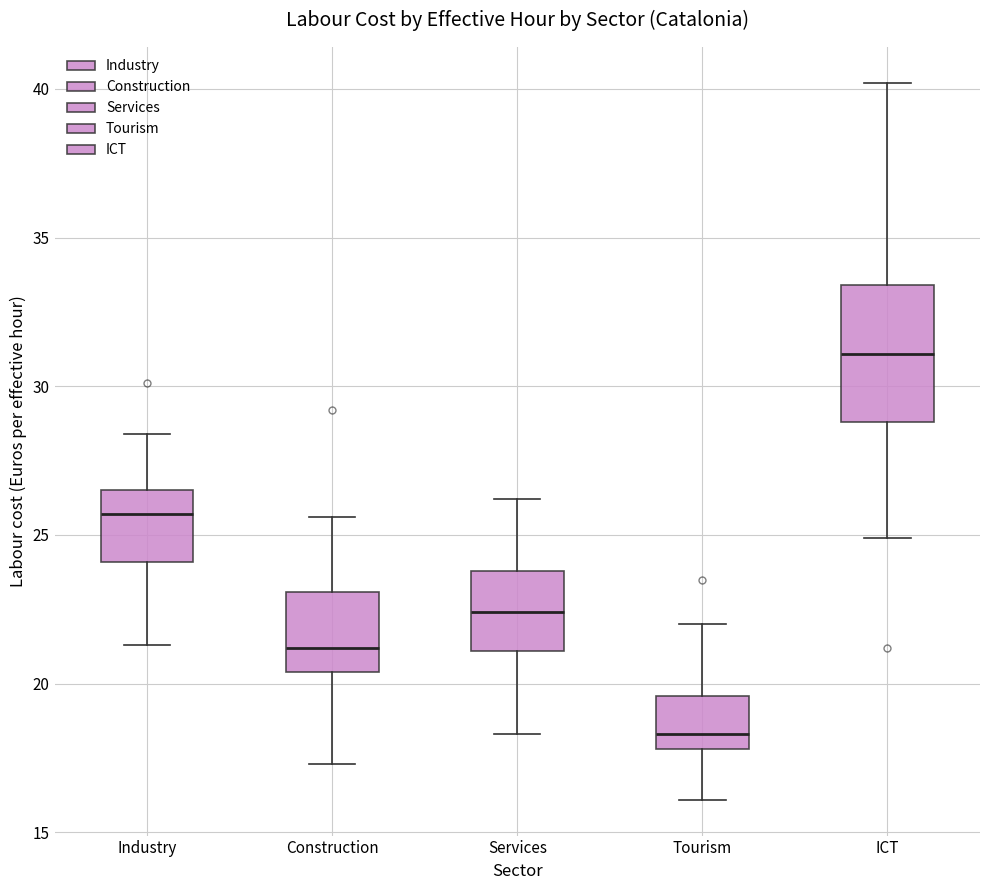

Reading left to right, read every box against the y-axis: the position of its median line, the range the box covers, and the ends of its whiskers. The values are not printed on the chart, so give them approximately, as read against the axis.

Industry: median 25.5, box 24.0 to 26.5, whiskers 21.5 to 28.5
Construction: median 21.0, box 20.5 to 23.0, whiskers 17.5 to 25.5
Services: median 22.5, box 21.0 to 24.0, whiskers 18.5 to 26.0
Tourism: median 18.5, box 18.0 to 19.5, whiskers 16.0 to 22.0
ICT: median 31.0, box 29.0 to 33.5, whiskers 25.0 to 40.0